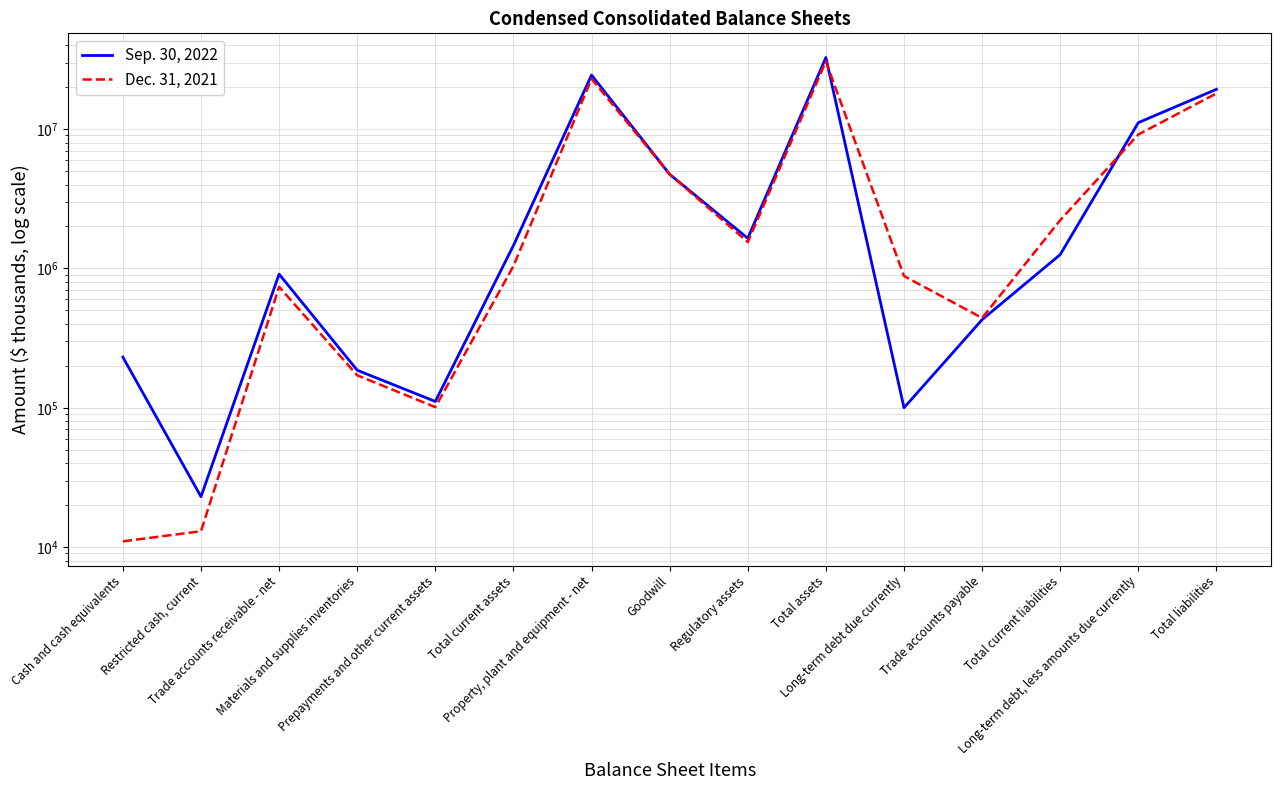

At which category is the sum across all series the highest?

Total assets